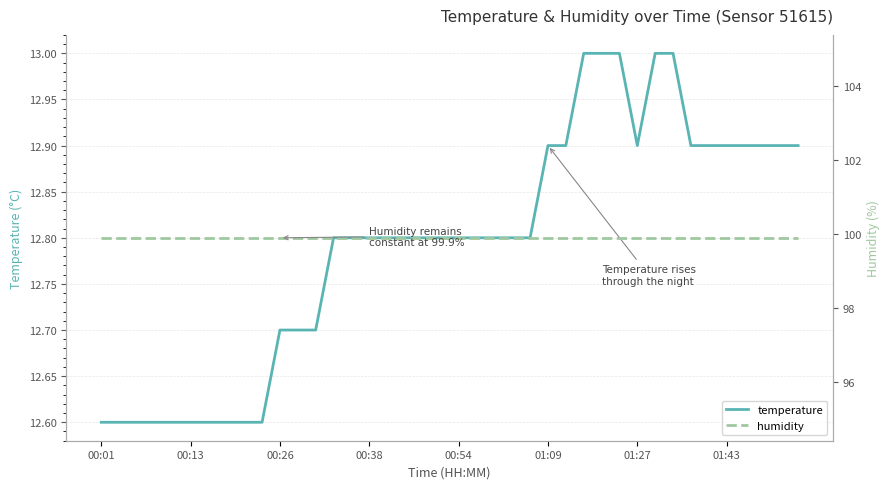

The temperature series shows 22.4 at 01:43. True or false?

False